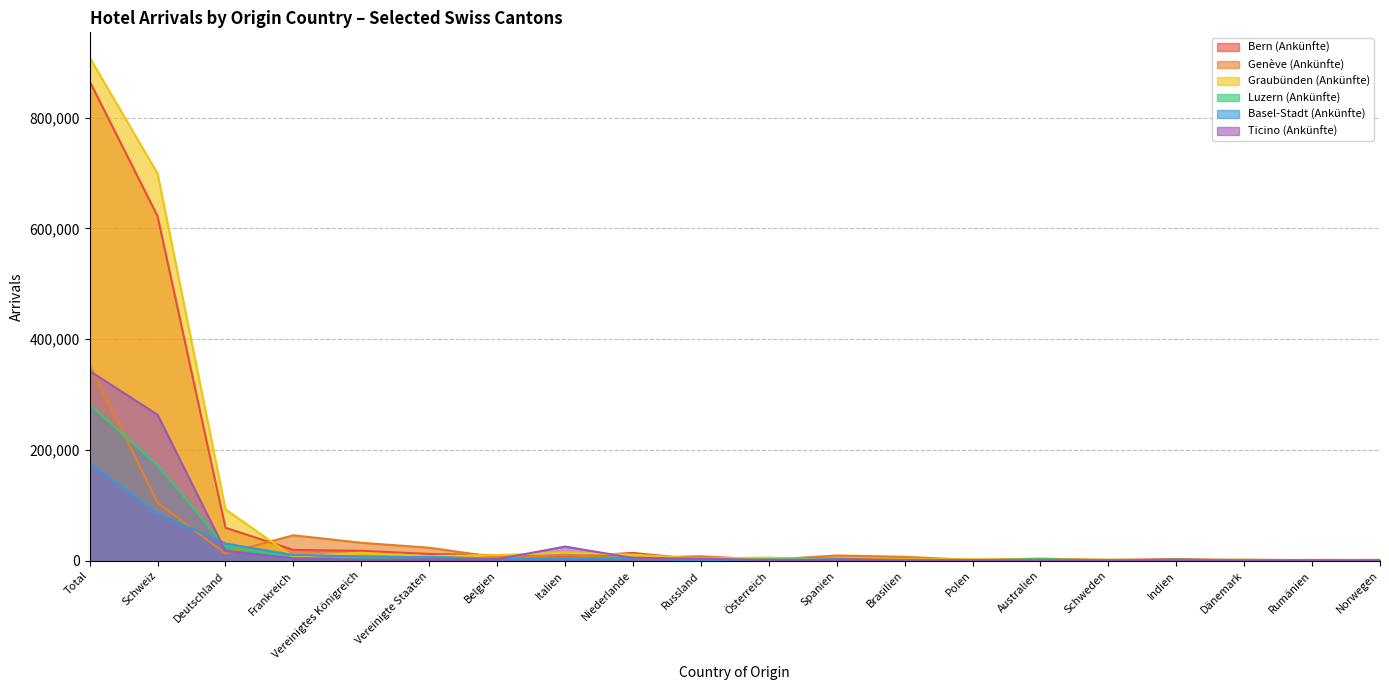

At Österreich, list the series in order from largest to smallest.

Graubünden (Ankünfte), Bern (Ankünfte), Luzern (Ankünfte), Genève (Ankünfte), Basel-Stadt (Ankünfte), Ticino (Ankünfte)